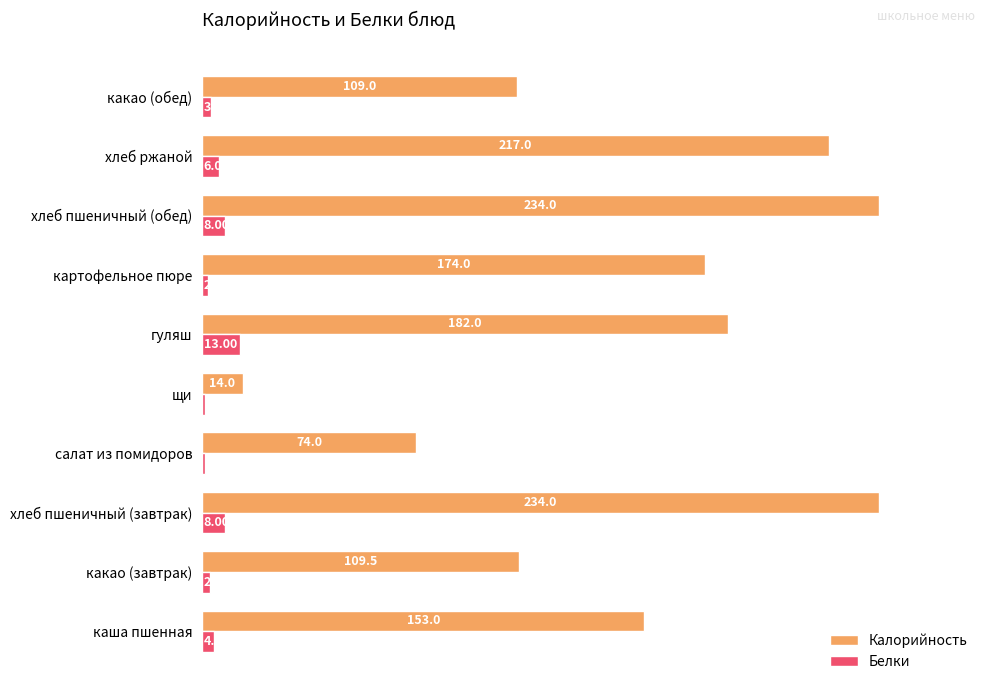

Which series has the largest total across all categories?

Калорийность